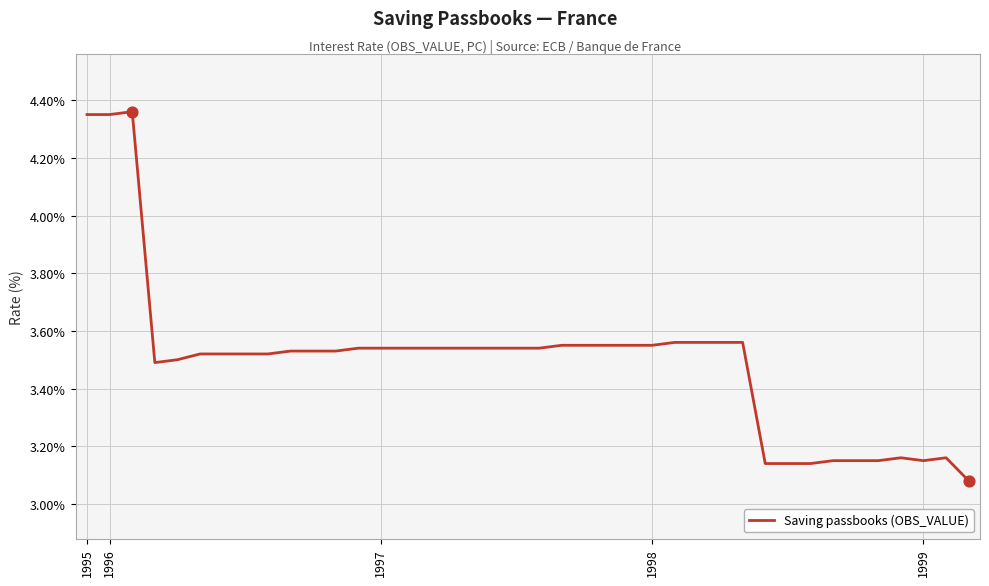

What is the difference between the maximum and minimum values?

1.3